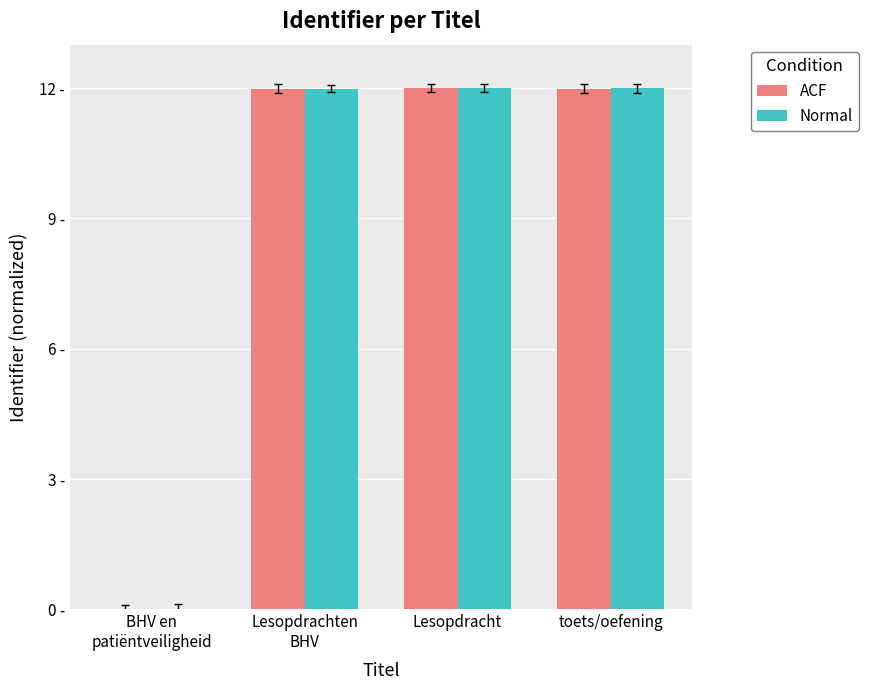

Between Lesopdrachten
BHV and toets/oefening, which is larger?

toets/oefening